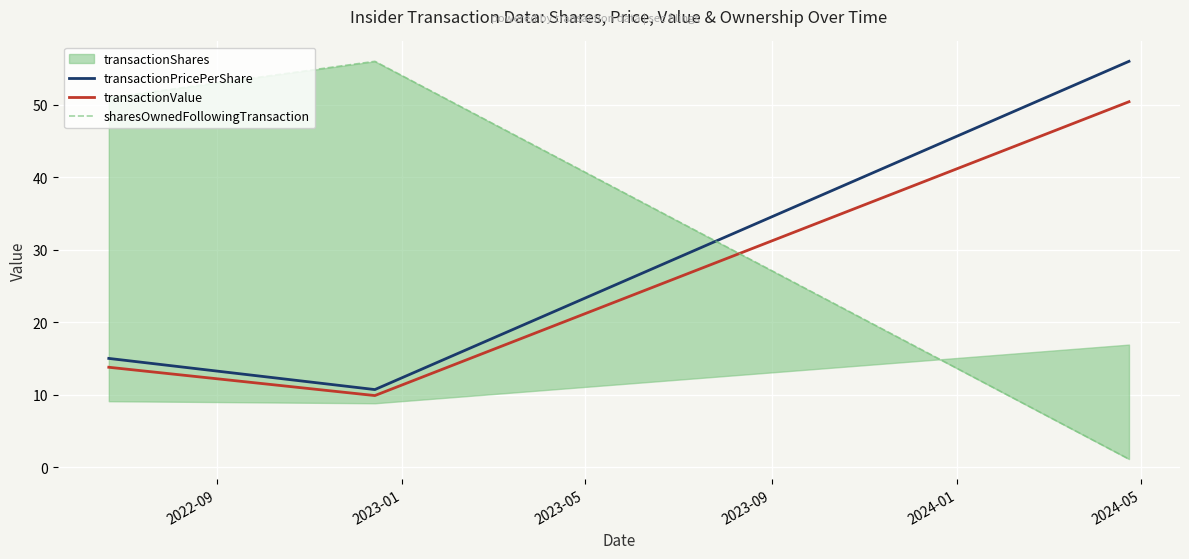

What is the lowest value of the transactionValue series?

9.9